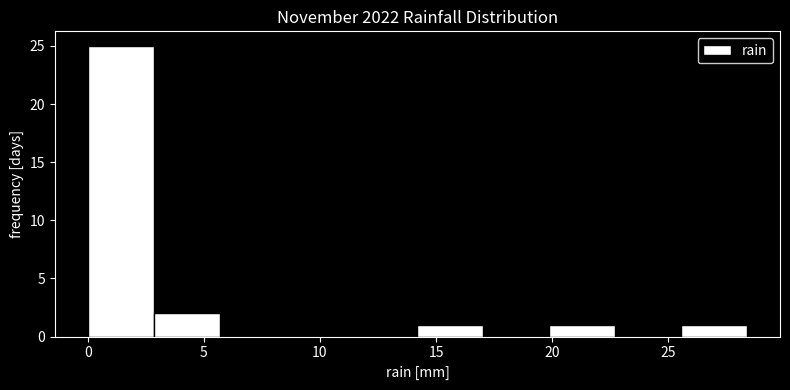

Reading left to right, list every bar in this chart as the range it spans on the x-axis followed by its height. Neither the bar edges nor the heights are printed on the chart, so give them approximately, as read against the axes.

0.0 to 3.0: 25
3.0 to 5.5: 2
5.5 to 8.5: 0
8.5 to 11.5: 0
11.5 to 14.0: 0
14.0 to 17.0: 1
17.0 to 20.0: 0
20.0 to 22.5: 1
22.5 to 25.5: 0
25.5 to 28.5: 1